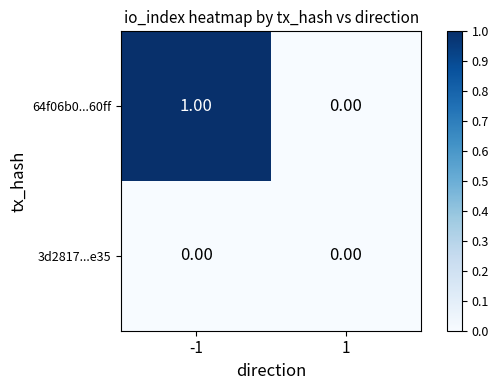

Which category has the highest value across all series?

-1